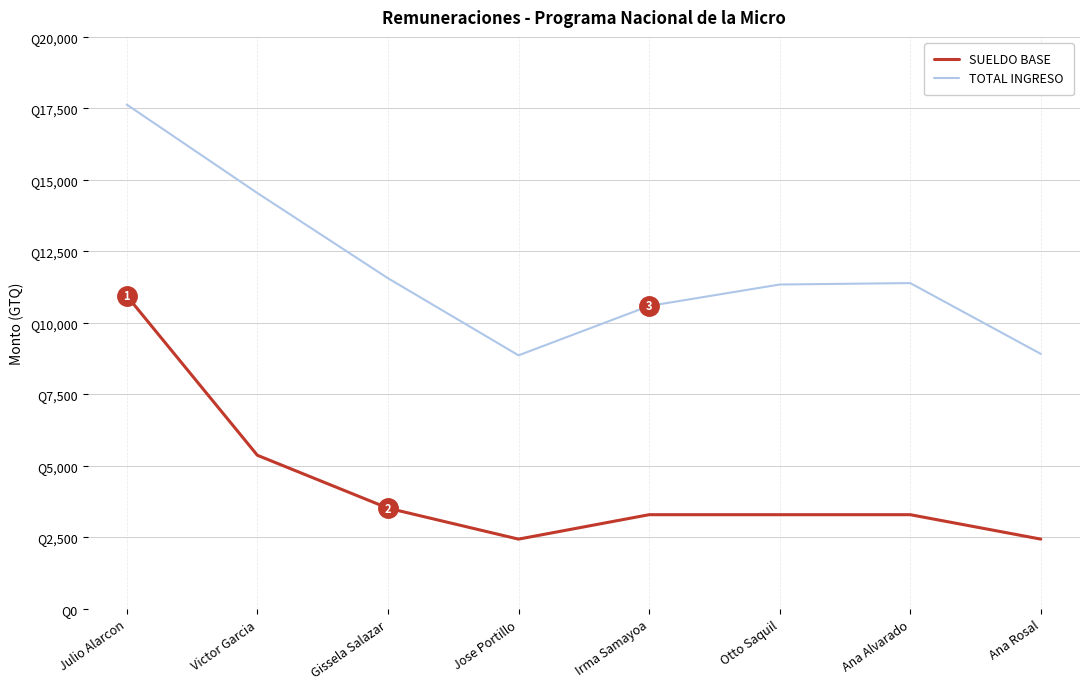

Is it true that SUELDO BASE equals 10949.0 at Julio Alarcon?

True